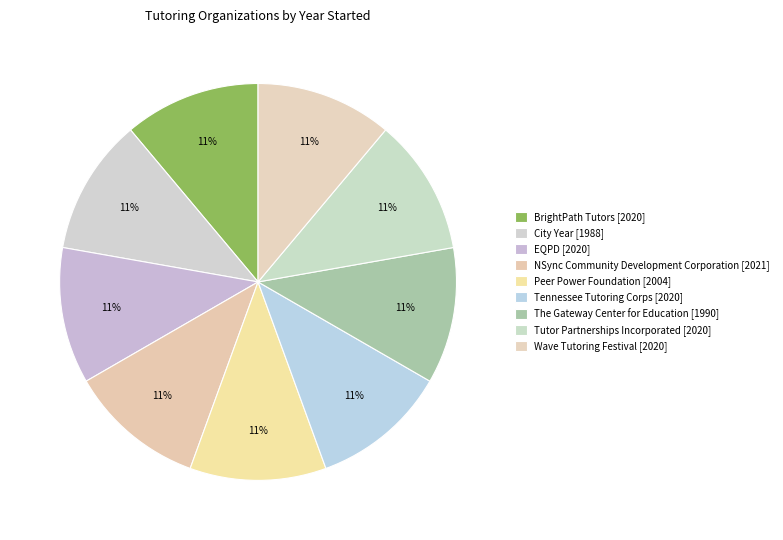

How many slices are in this pie chart?

9